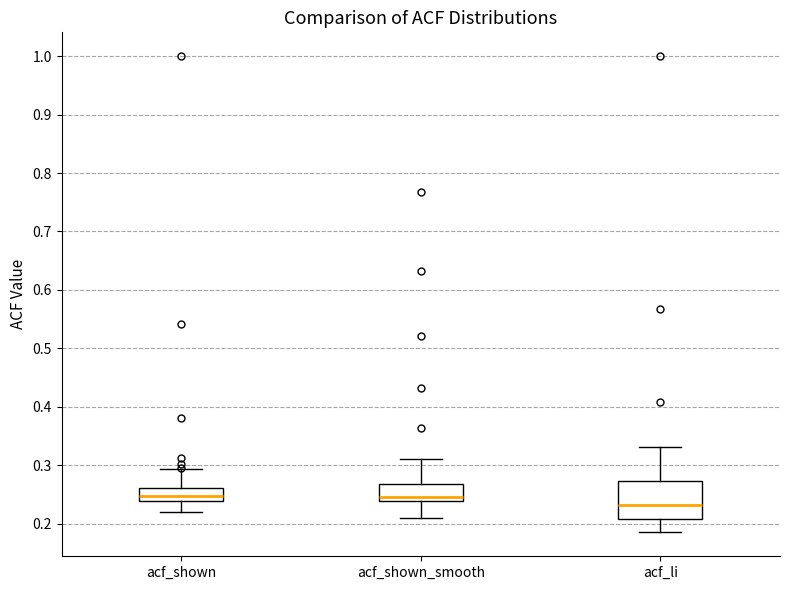

Which box has the lowest median line?

acf_li